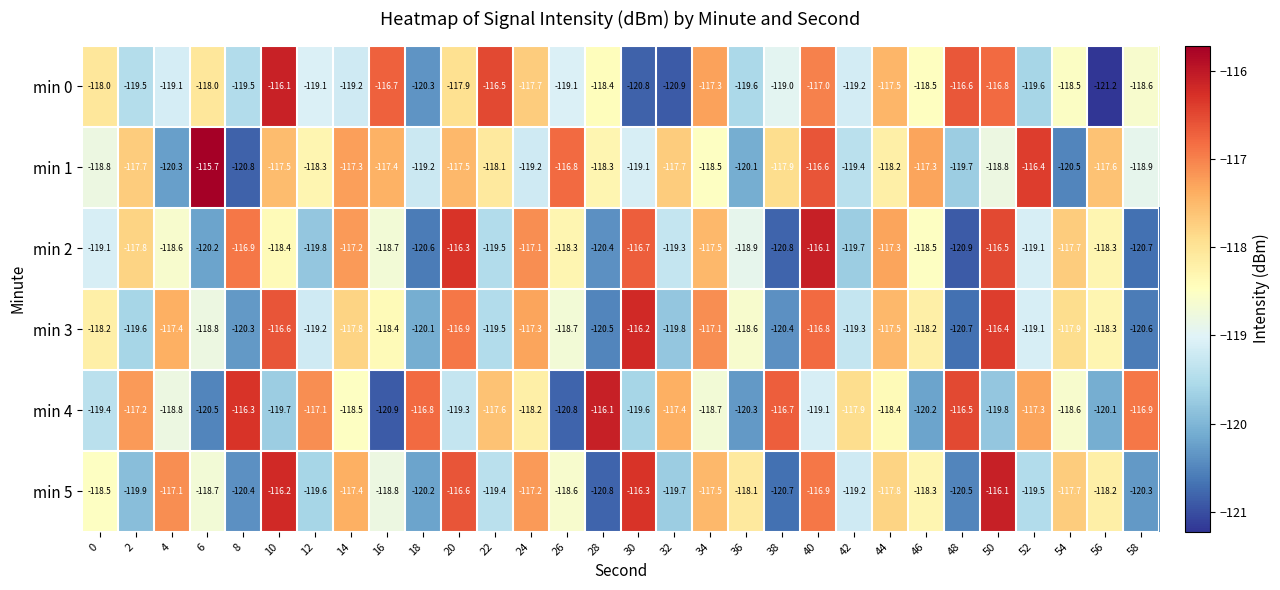

True or false: min 3 has a value of -38.3 at 20.

False